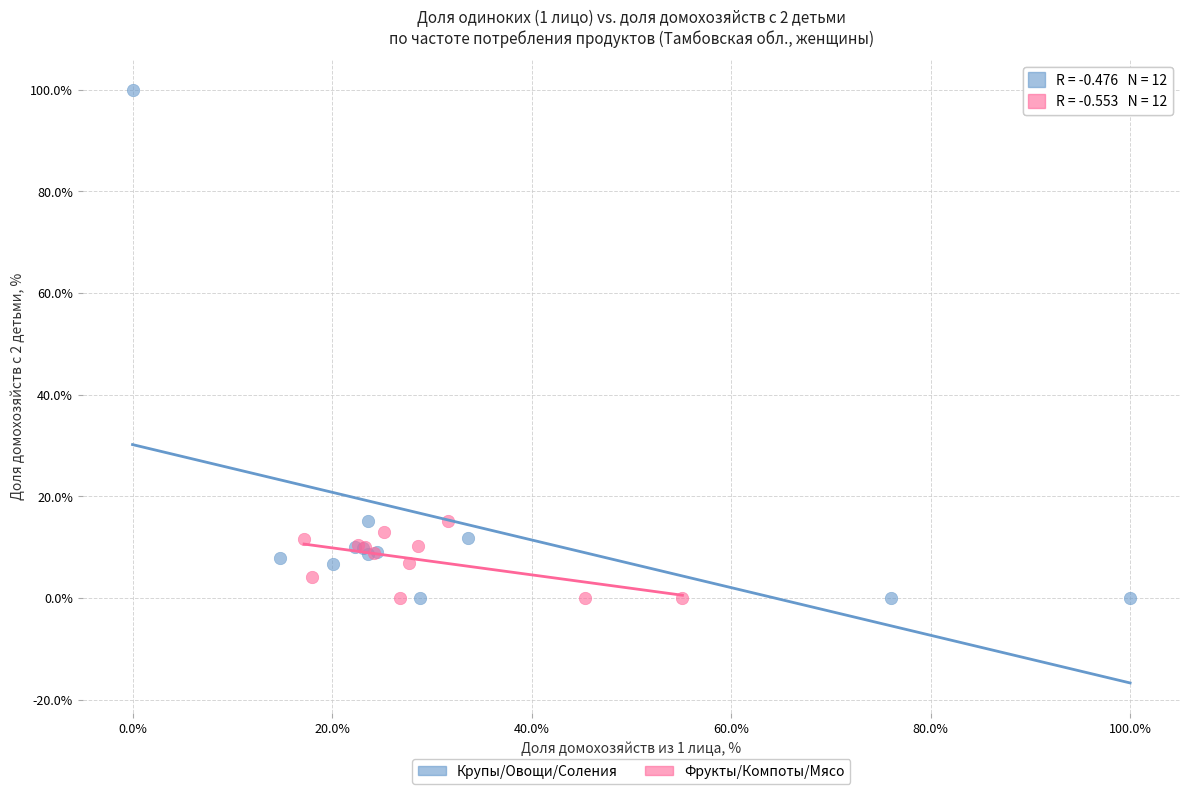

Which series reaches the maximum Y coordinate?

Крупы/Овощи/Соления